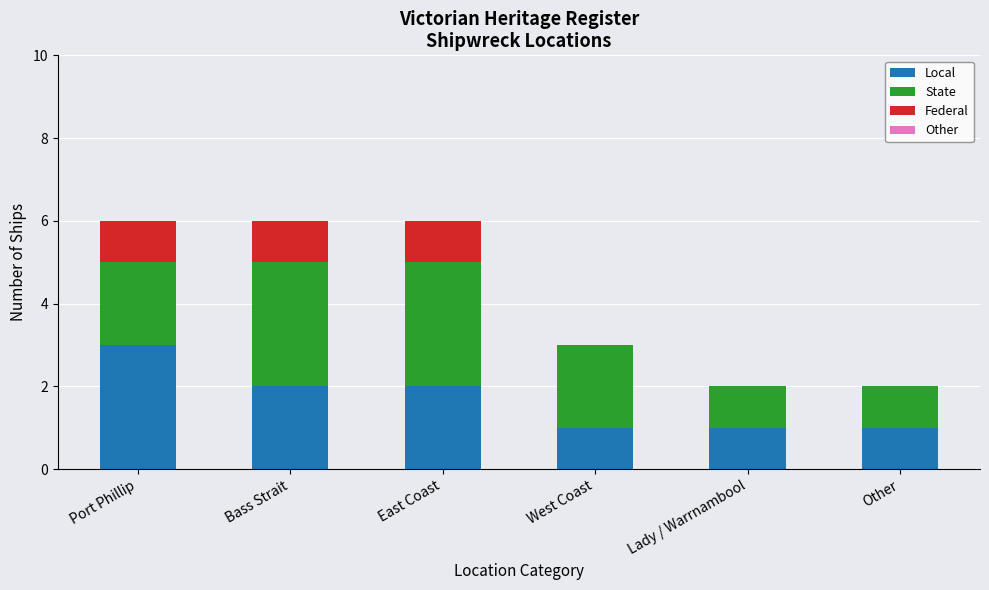

Are the bars grouped side by side (vs. stacked)?

No